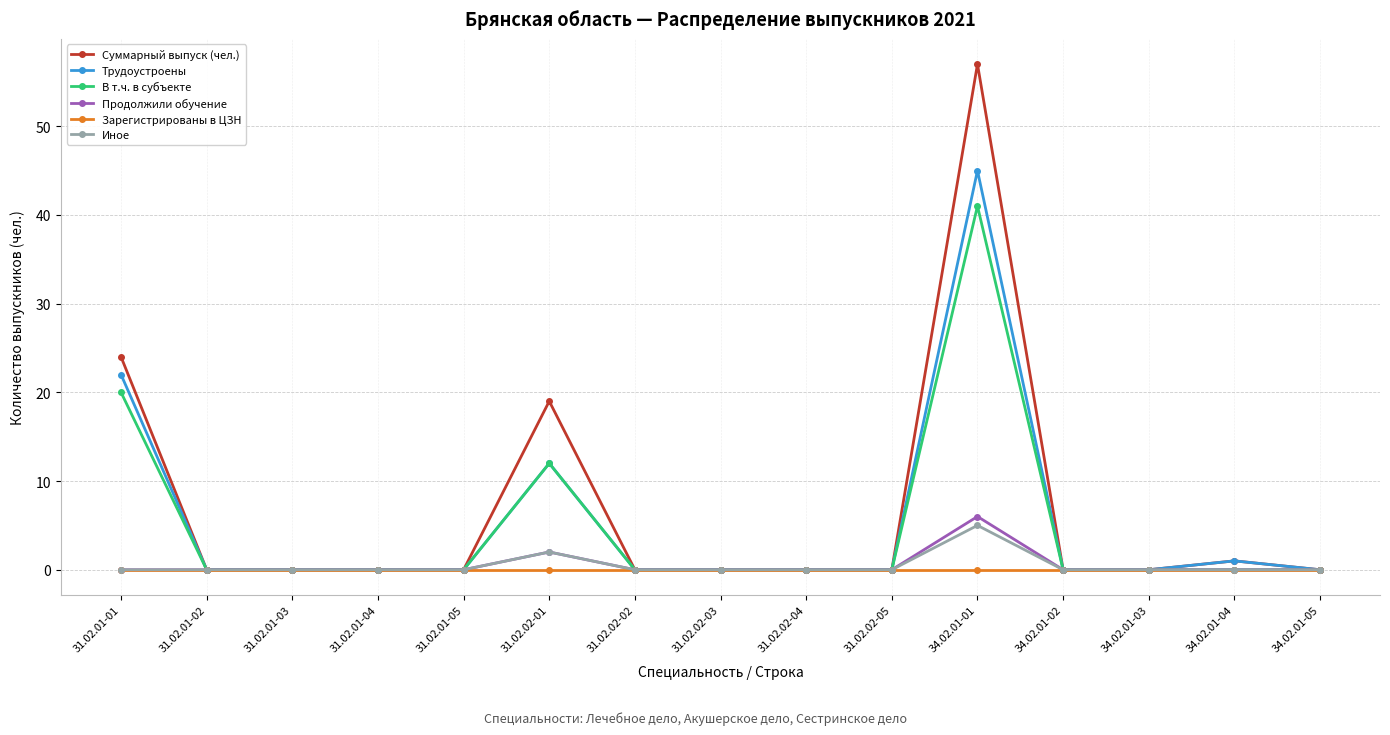

Which series has the largest range (max minus min)?

Суммарный выпуск (чел.)